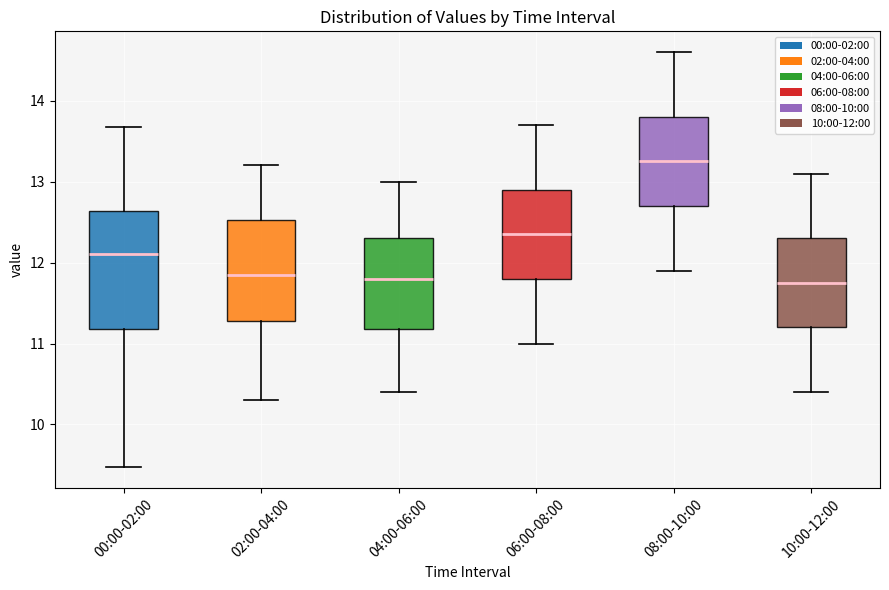

Reading left to right, transcribe this box plot: for each box, give where its median line is, the range the box spans, and where its two whiskers end, as read against the y-axis. The values are not printed on the chart, so give them approximately, as read against the axis.

00:00-02:00: median 12.1, box 11.2 to 12.6, whiskers 9.5 to 13.7
02:00-04:00: median 11.9, box 11.3 to 12.5, whiskers 10.3 to 13.2
04:00-06:00: median 11.8, box 11.2 to 12.3, whiskers 10.4 to 13.0
06:00-08:00: median 12.4, box 11.8 to 12.9, whiskers 11.0 to 13.7
08:00-10:00: median 13.3, box 12.7 to 13.8, whiskers 11.9 to 14.6
10:00-12:00: median 11.8, box 11.2 to 12.3, whiskers 10.4 to 13.1